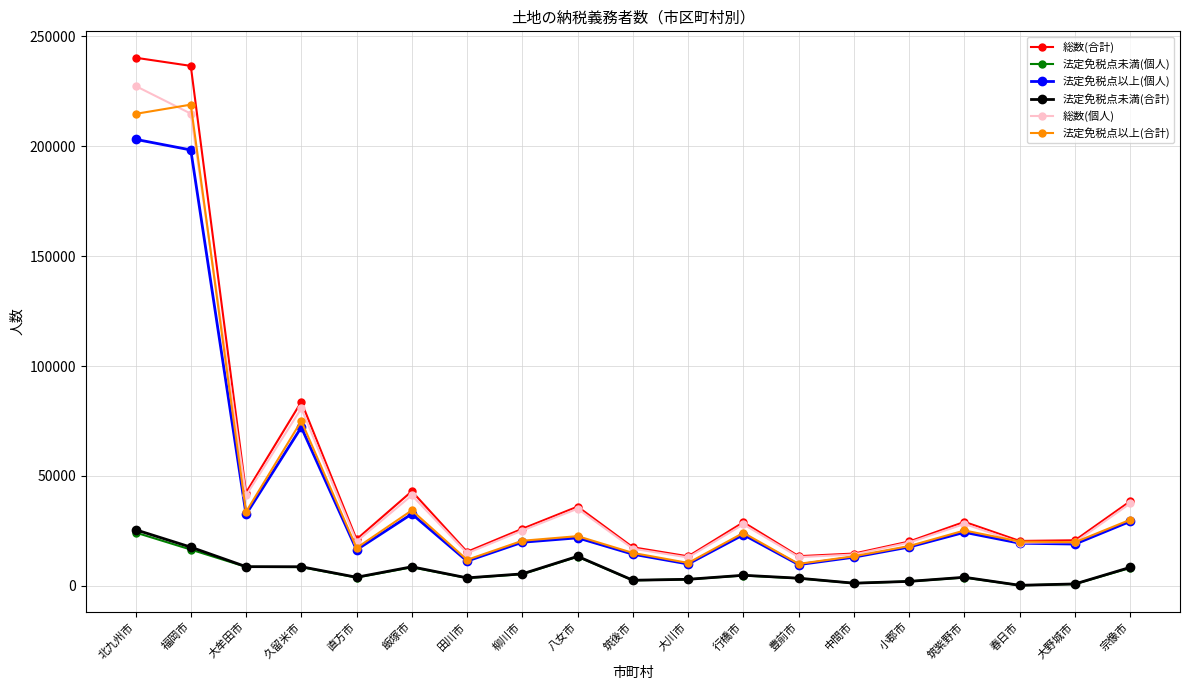

What is the spread (max minus min) of values at 大川市?

10473